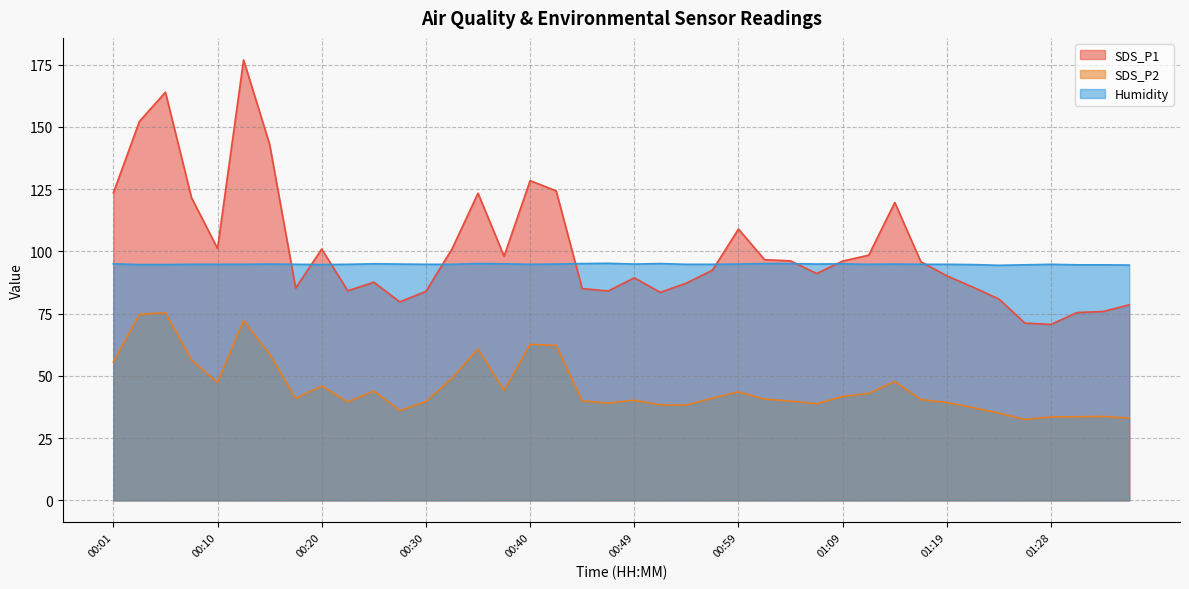

True or false: SDS_P2 and Humidity intersect in this chart.

False